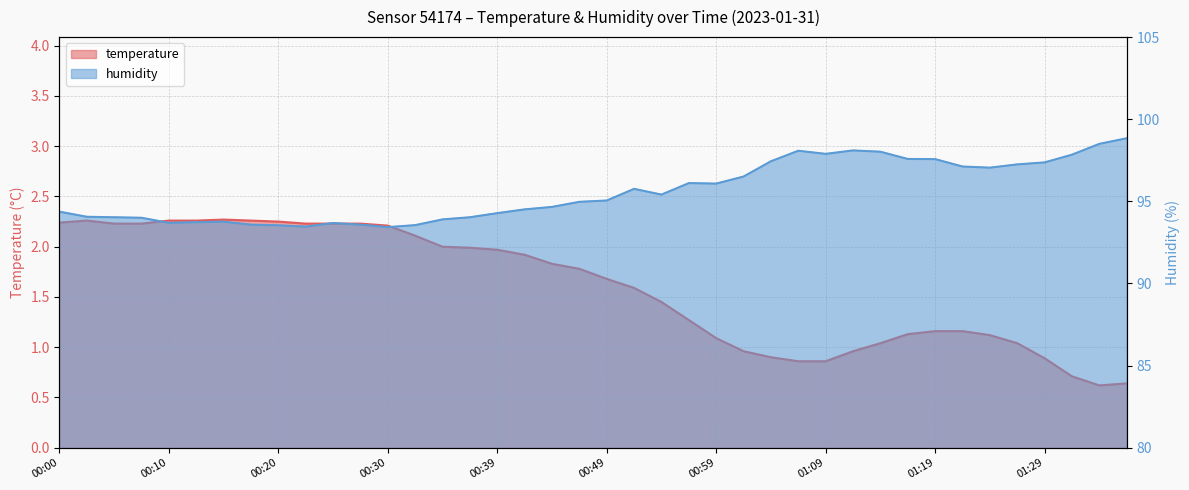

List the series in order of their overall mean, highest first.

humidity, temperature